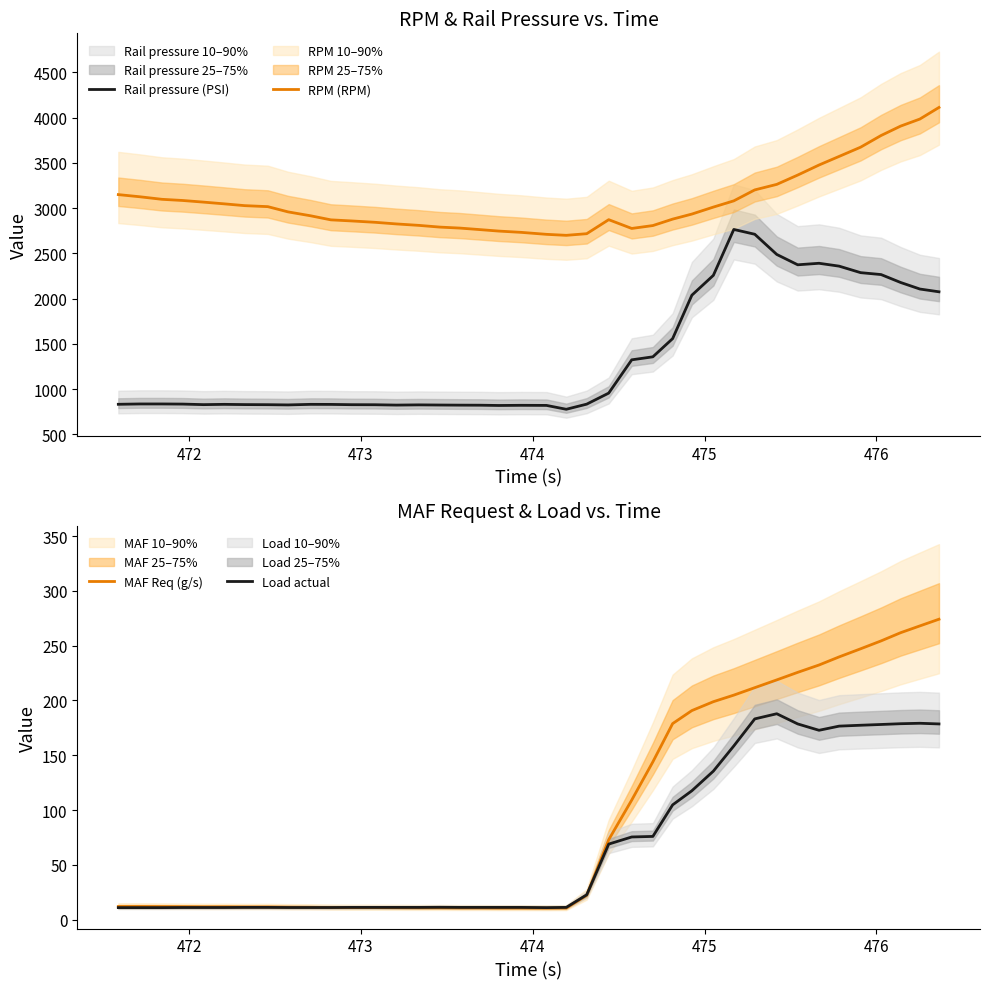

What is the maximum value for MAF Req (g/s)?

274.2